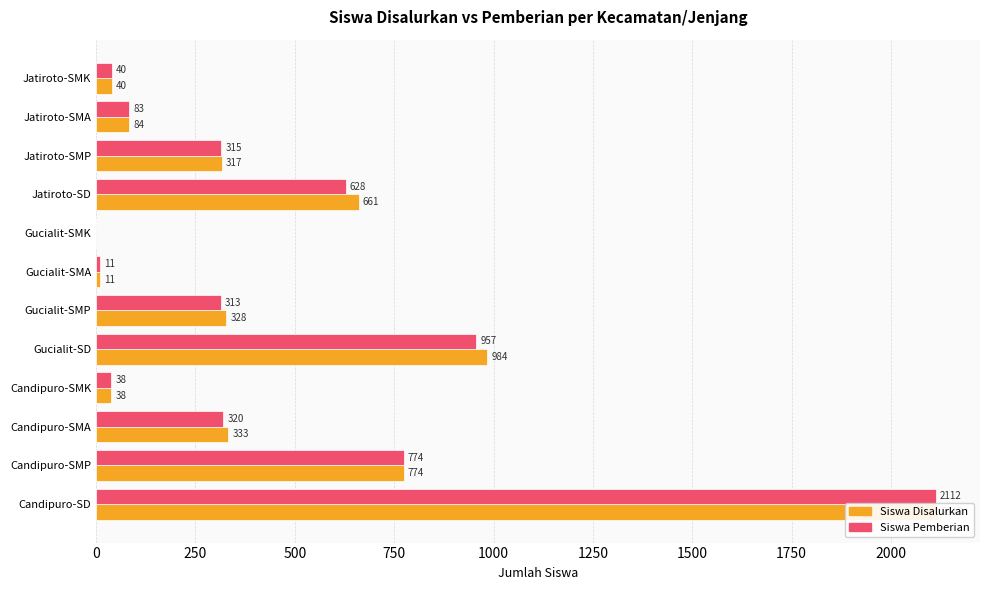

What are all the series names shown in the legend?

Siswa Disalurkan, Siswa Pemberian